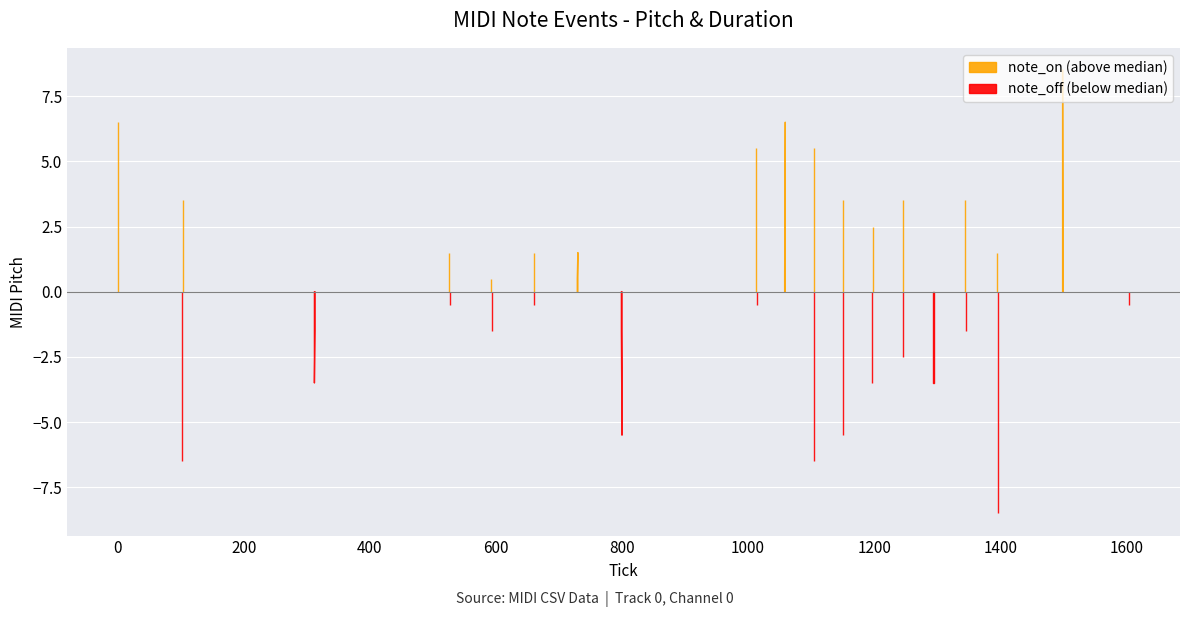

Which has a higher value, 2 or 6?

6